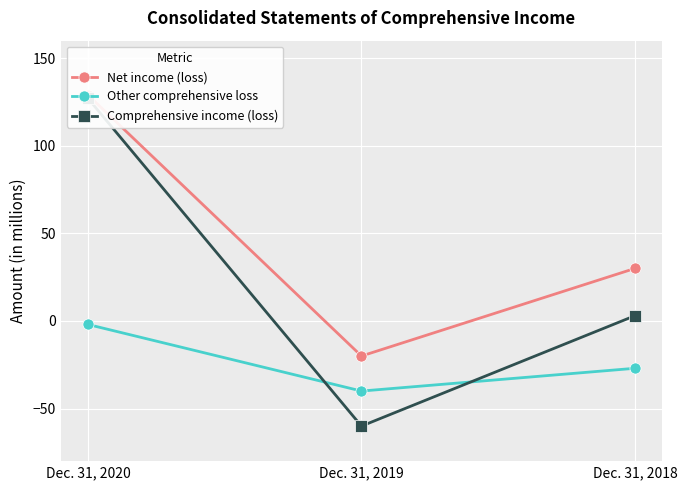

Reading left to right, extract all data points from this chart.

Net income (loss): 129	-20	30
Other comprehensive loss: -2	-40	-27
Comprehensive income (loss): 127	-60	3